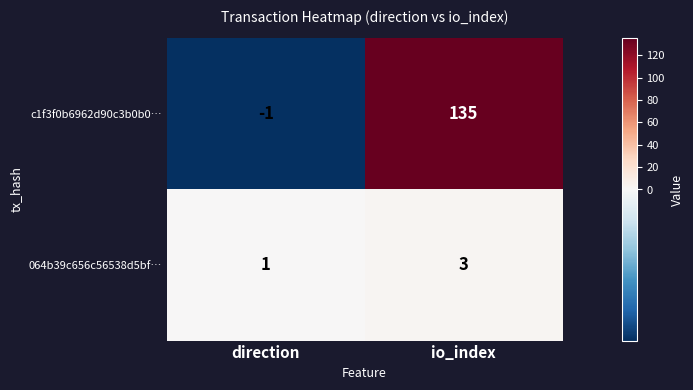

The value of c1f3f0b6962d90c3b0b0… at direction is -1. True or false?

True